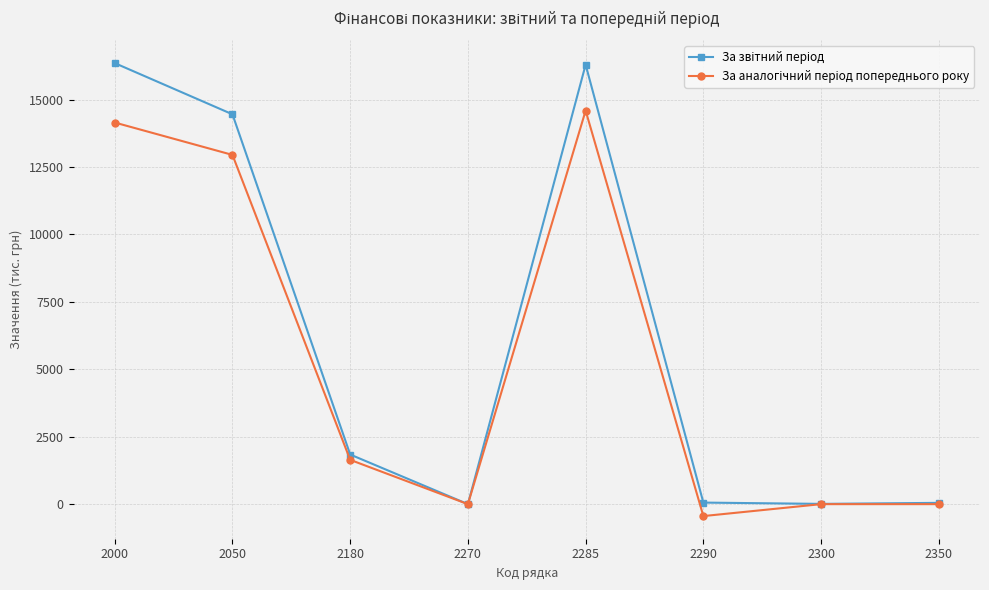

At how many categories does at least one series exceed 4388?

3